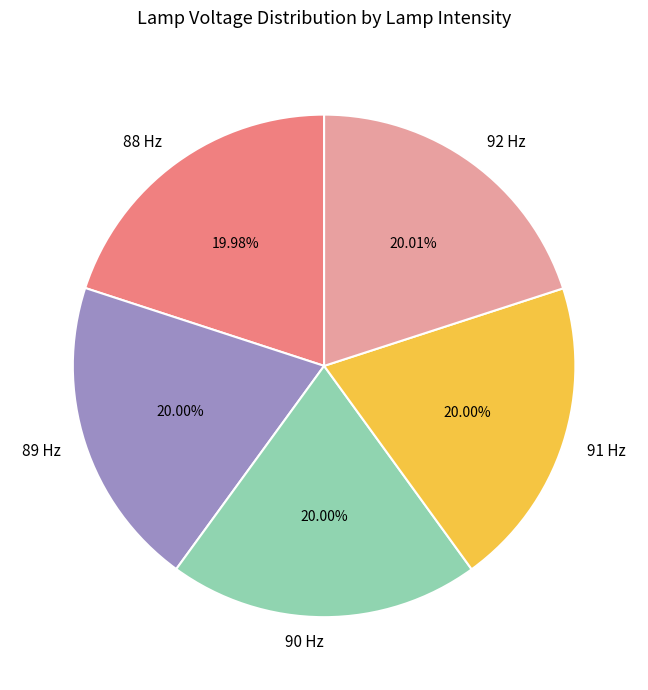

Count the number of slices in the pie.

5